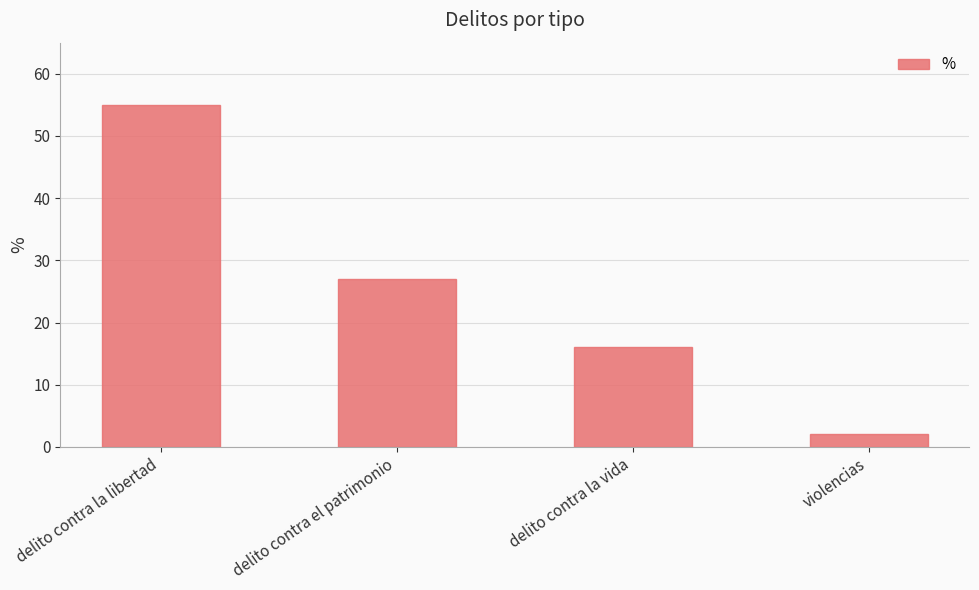

What is the label of the 1st bar from the right?

violencias